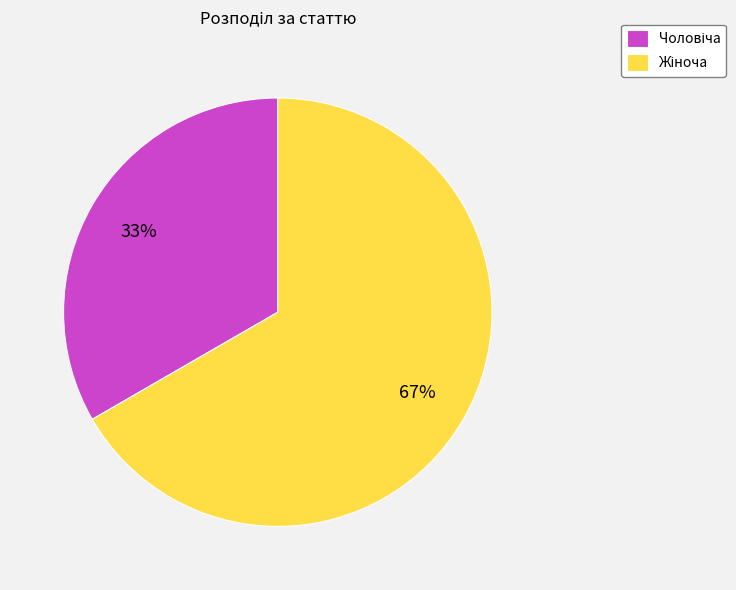

Is there any slice that represents more than half of the pie?

Yes